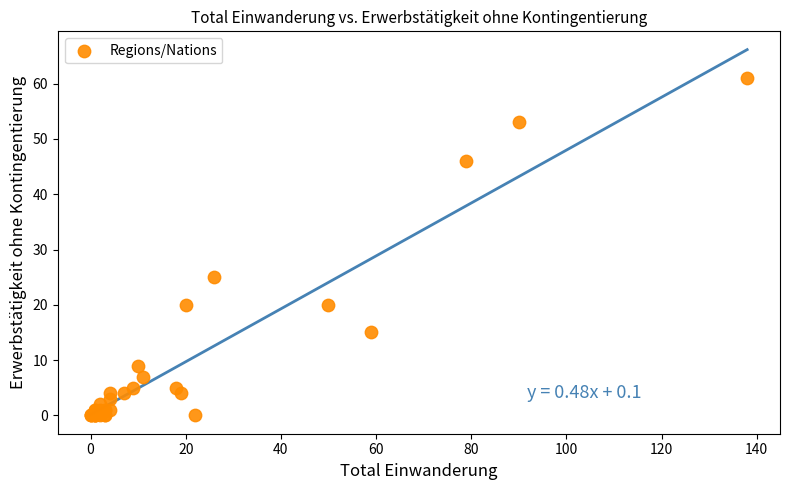

What Y value in the scatter plot is closest to 30?

25